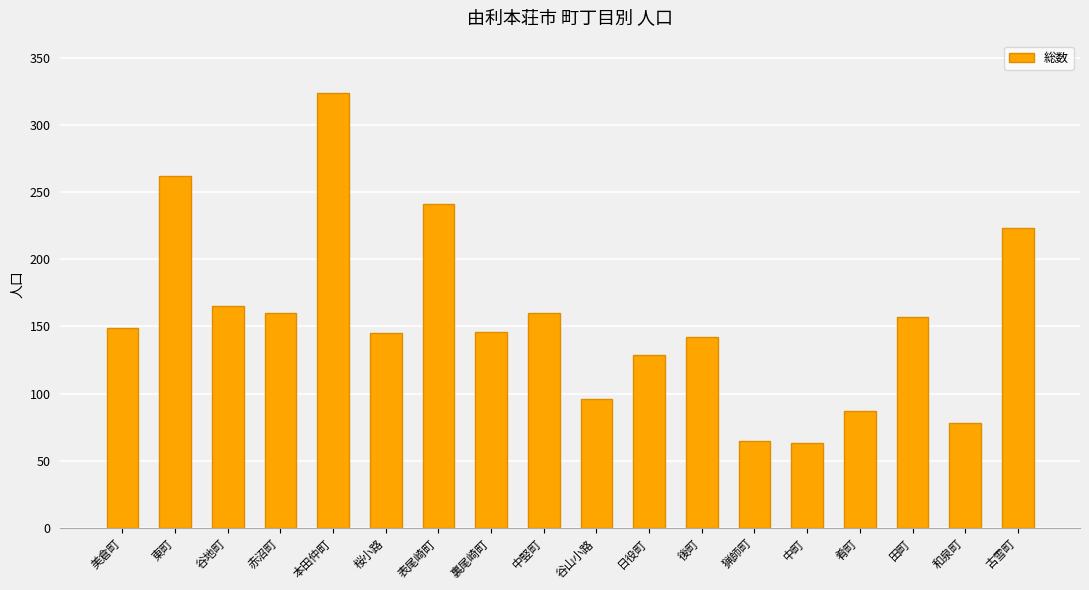

The value at 谷山小路 is 96. True or false?

True